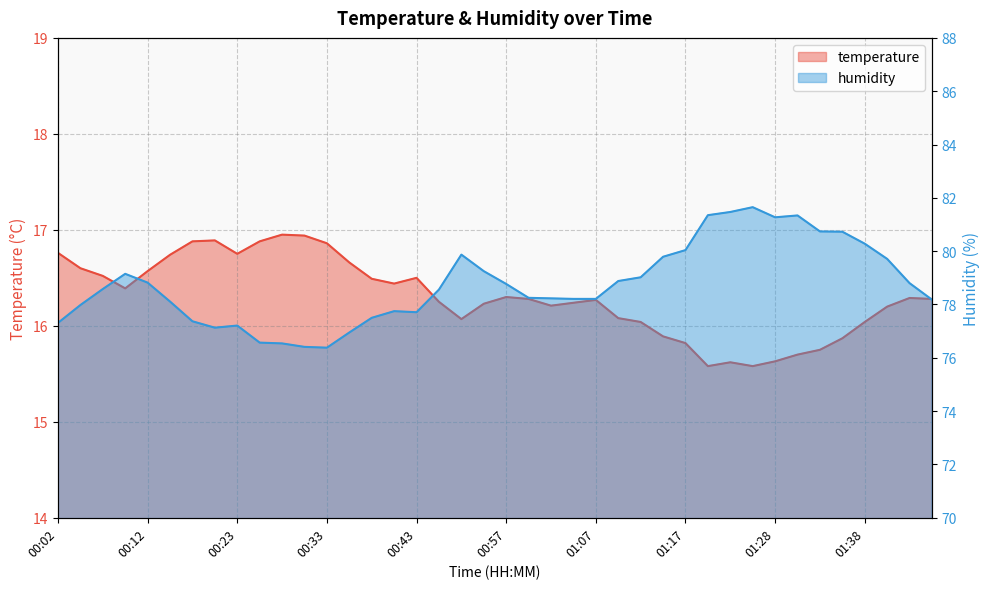

What is the value of the humidity point at the 3rd from the left?

78.6